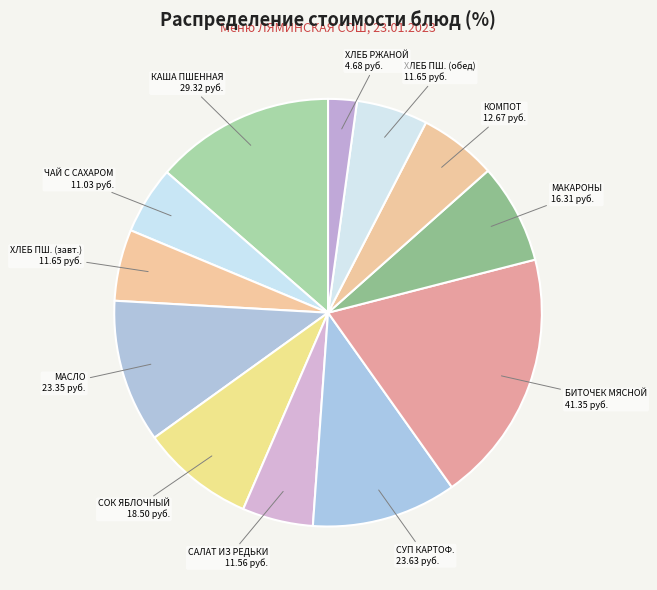

Between КОМПОТ and ЧАЙ С САХАРОМ, which is larger?

КОМПОТ